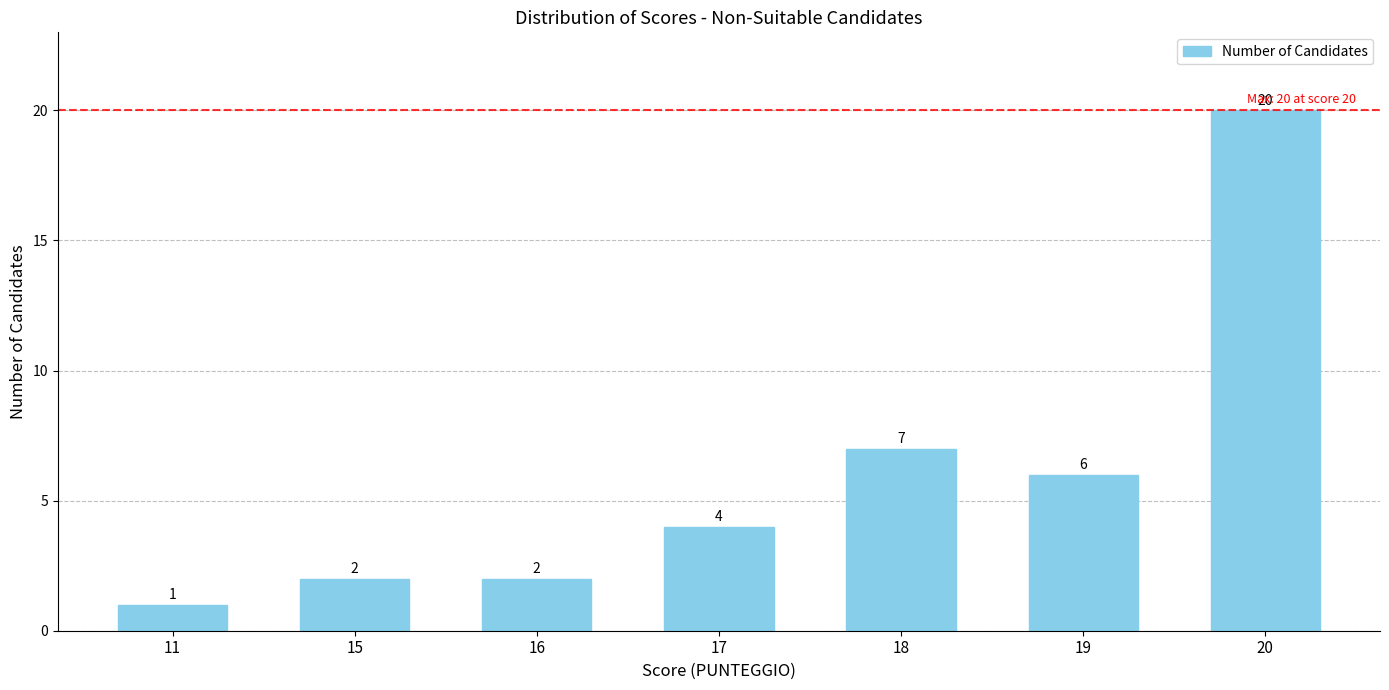

How many series are shown in this chart?

1